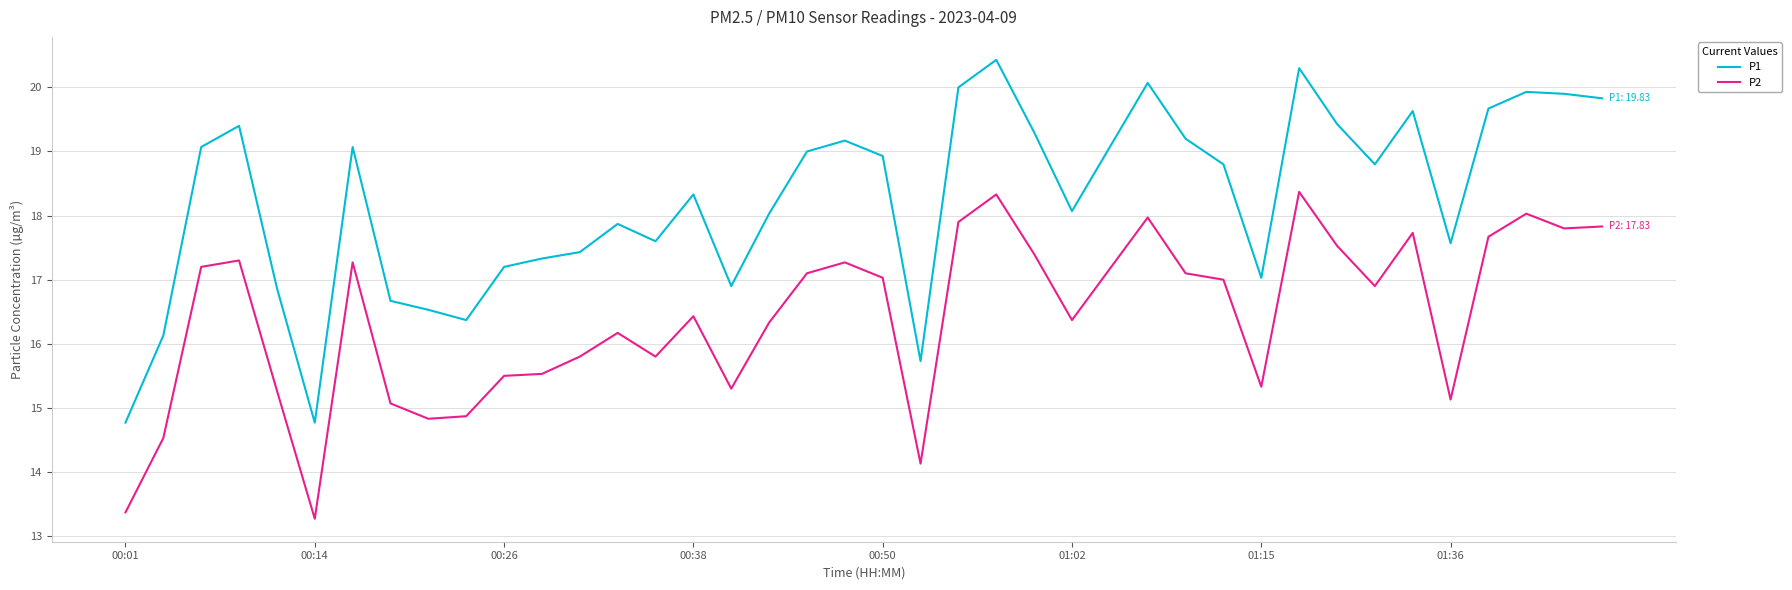

What is the highest value of the P1 series?

20.4